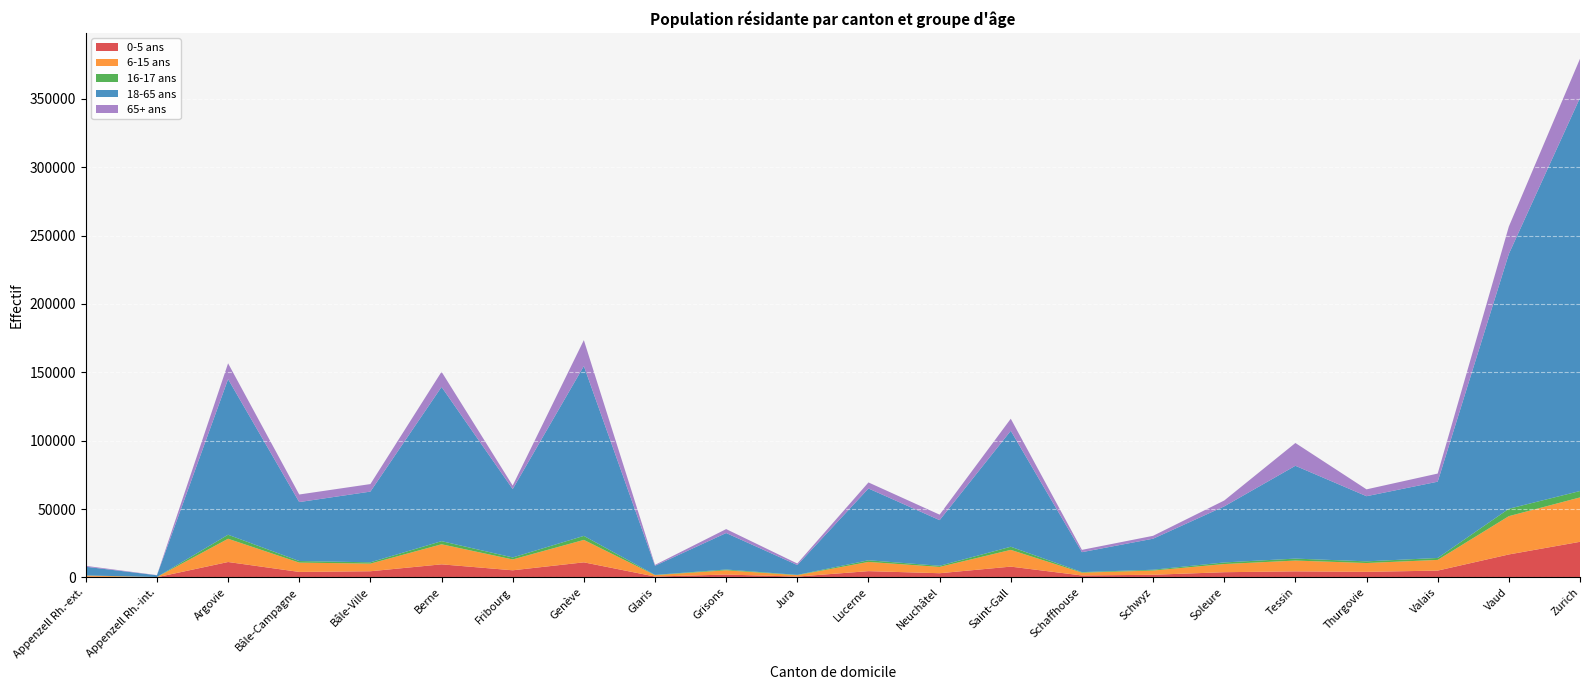

Reading right to left, transcribe all the data shown in this chart.

0-5 ans: 26004	16759	4945	4034	4387	3772	1903	1380	7853	3027	4549	568	2056	598	10989	5167	9526	4466	3968	11233	85	447
6-15 ans: 32476	28021	7823	6450	7903	5975	3079	2066	12264	4611	6746	1045	3106	1030	16411	7942	14676	5587	6836	17017	140	837
16-17 ans: 4683	5401	1428	1226	1439	1166	592	393	2282	831	1212	208	586	178	2946	1451	2292	957	1150	2937	27	130
18-65 ans: 287627	186434	55794	47660	67892	41014	22705	14592	84825	33386	52514	7196	26694	6673	124251	50025	112816	51726	43119	113813	1281	6349
65+ ans: 28599	20046	5946	5016	16682	4299	2118	1684	8827	4017	4431	1112	2871	642	18958	2582	11111	5508	5541	11598	117	656